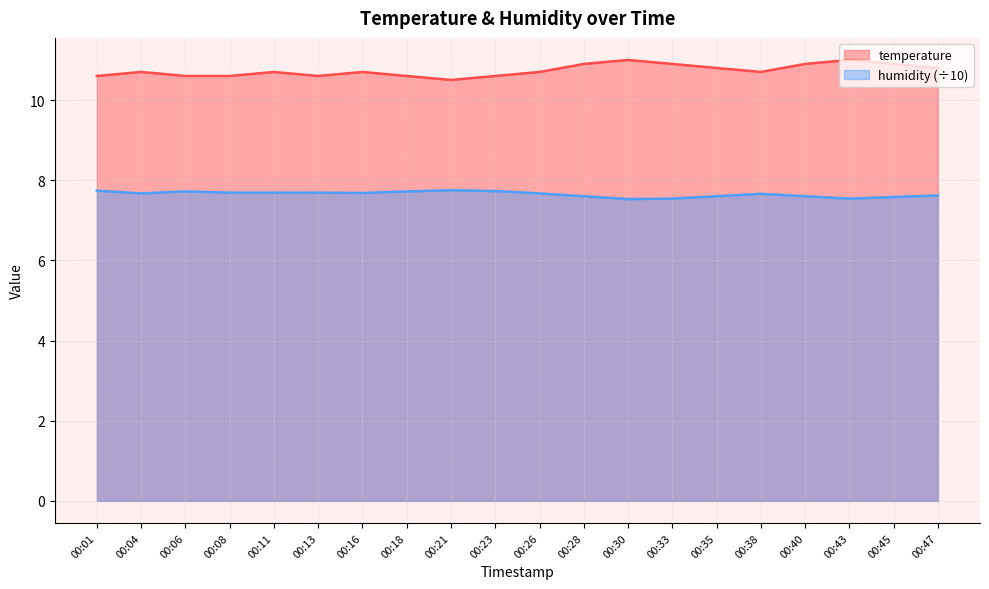

What is the sum of the temperature values at 00:26 and 00:40?

21.6